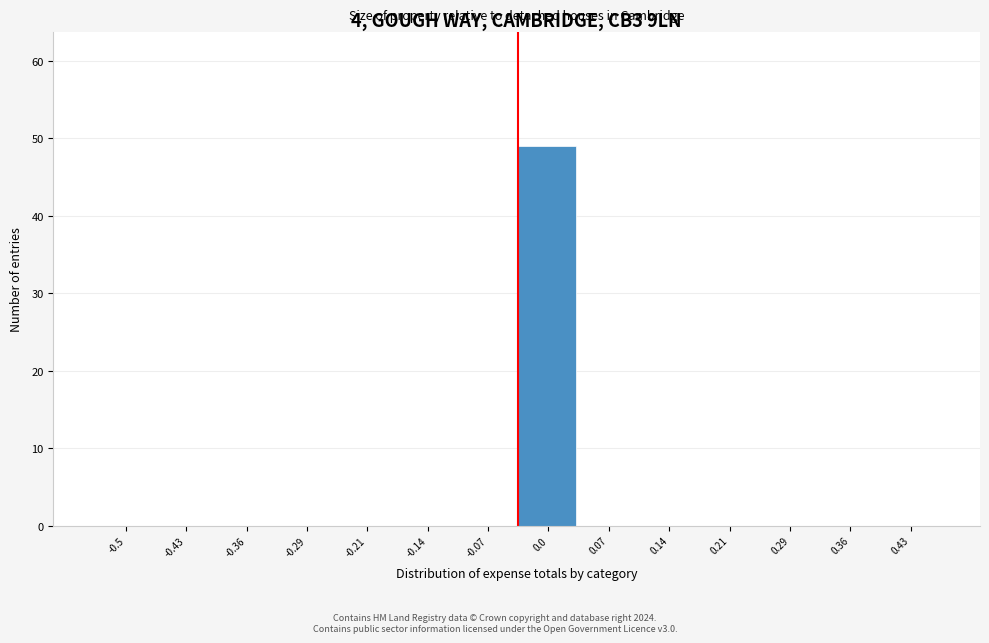

Reading right to left, transcribe all the data shown in this chart.

0.43=0	0.36=0	0.29=0	0.21=0	0.14=0	0.07=0	0.0=49	-0.07=0	-0.14=0	-0.21=0	-0.29=0	-0.36=0	-0.43=0	-0.5=0